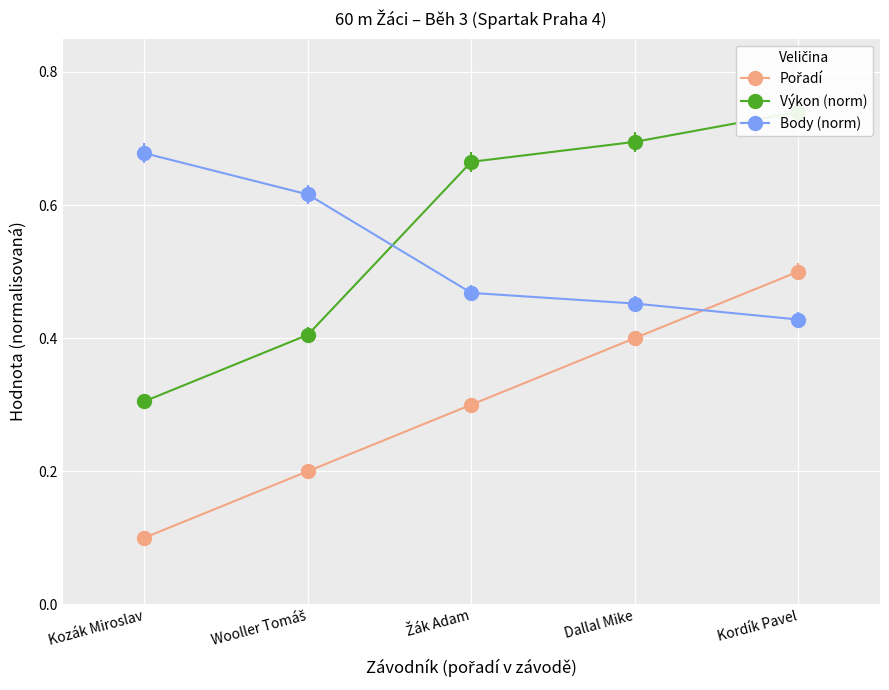

Where is Body nearest to the value 0?

Kordík Pavel